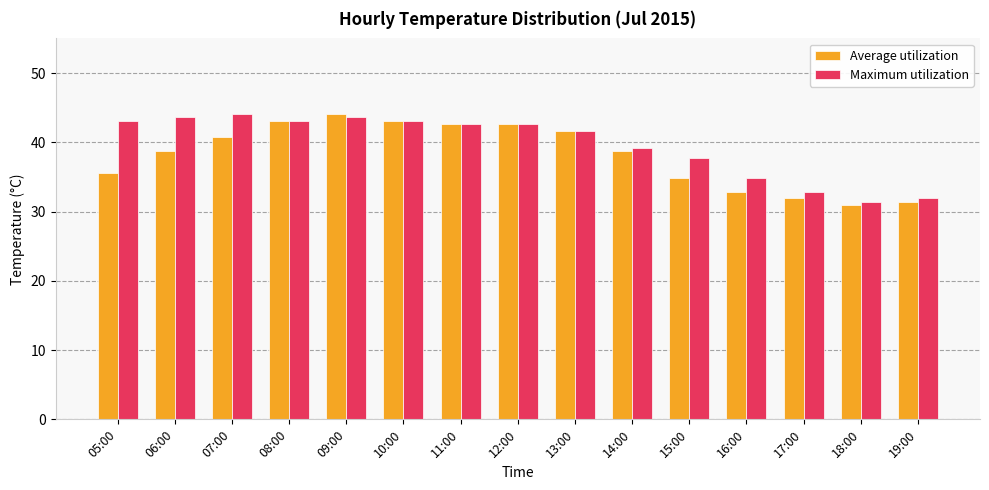

The Average utilization series shows 31.9 at 17:00. True or false?

True